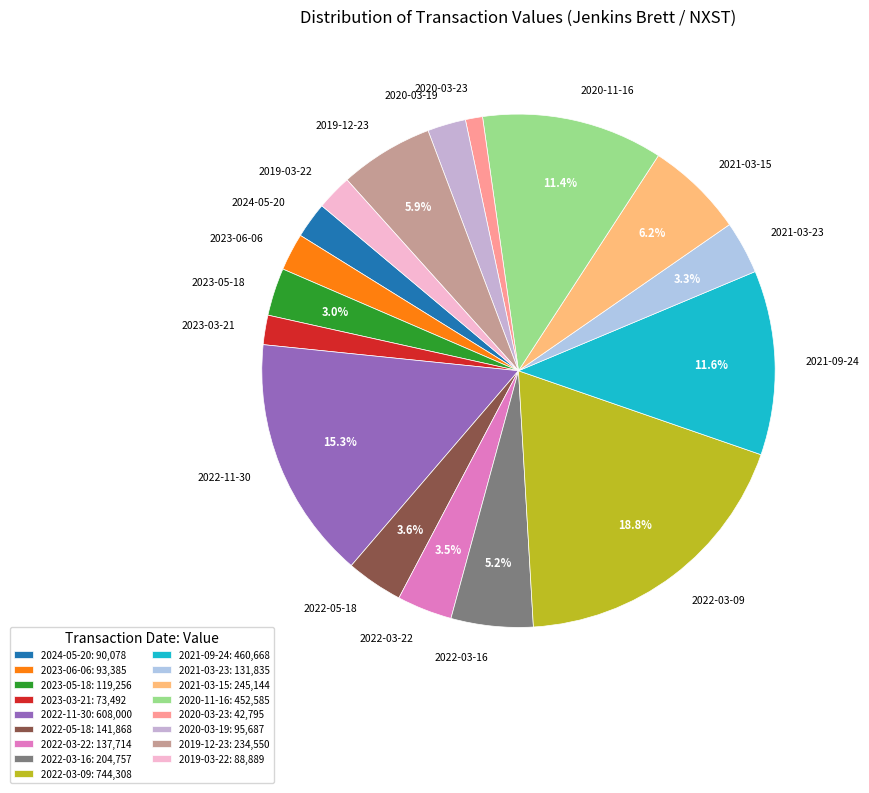

How much of the chart is everything except 2022-03-22?

96.5%